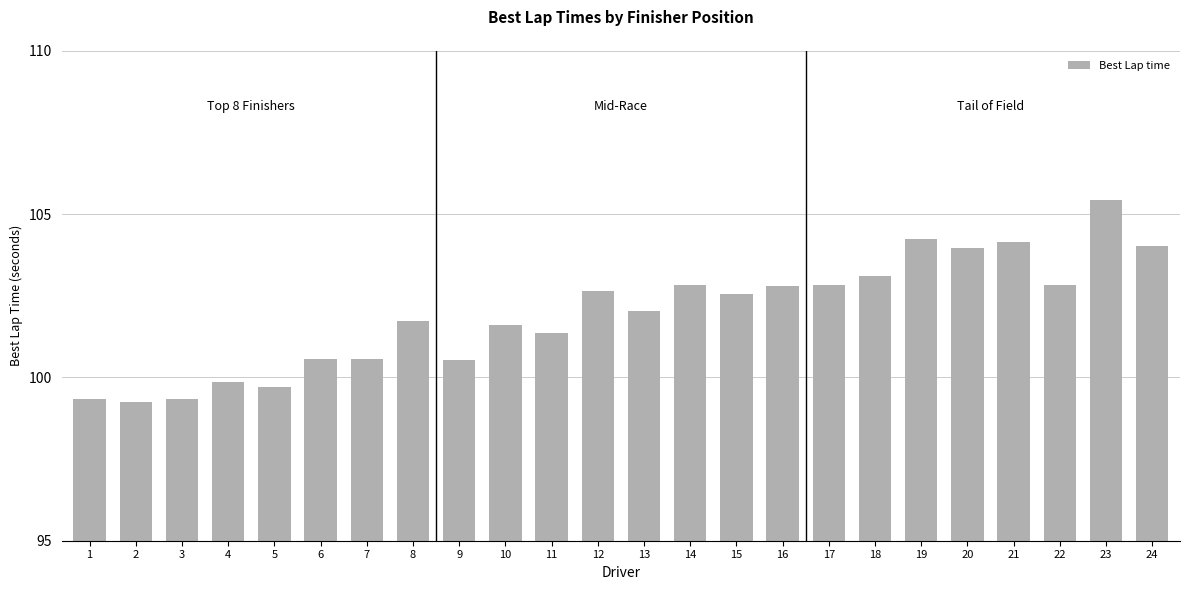

What is the value of the 23rd bar from the left?

105.4